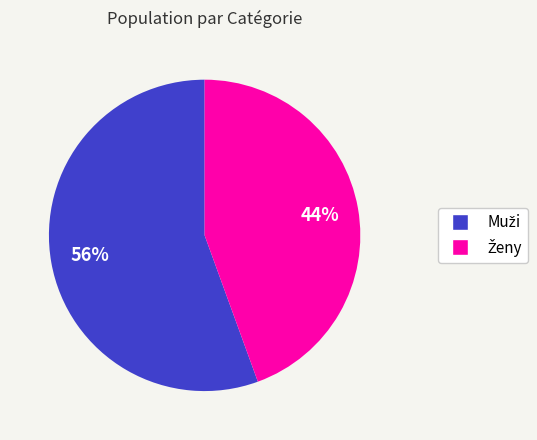

To the nearest percent, what is the average slice percentage?

50%